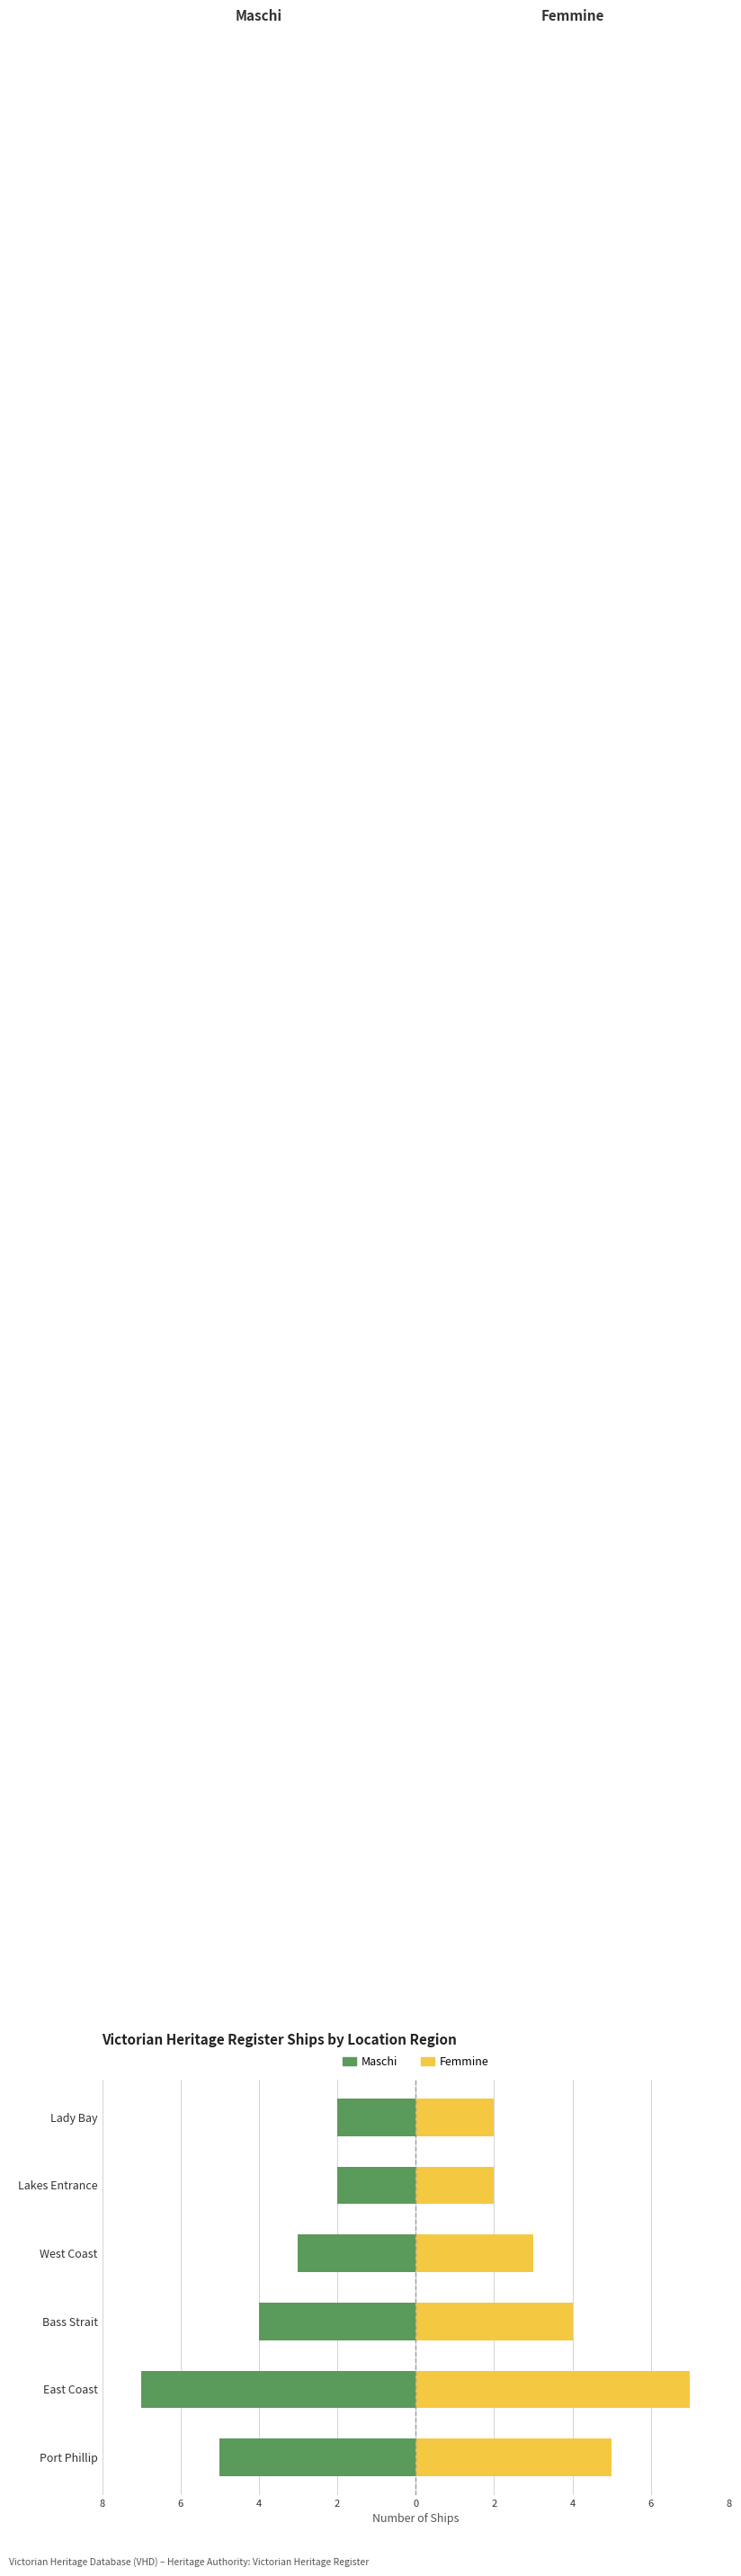

Between Bass Strait and Port Phillip, which is larger?

Bass Strait